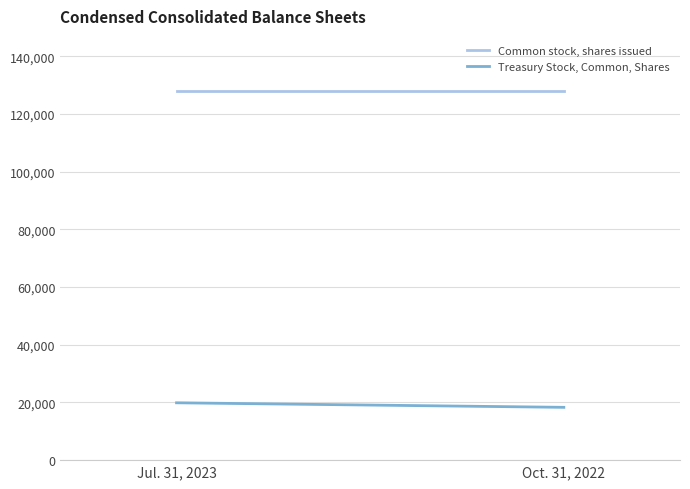

What is the highest value of the Treasury Stock, Common, Shares series?

19888